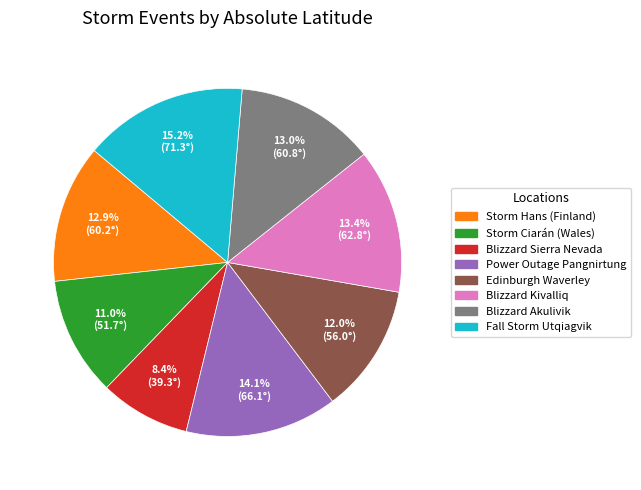

Do Blizzard Sierra Nevada and Storm Ciarán (Wales) together represent more than half of the pie?

No